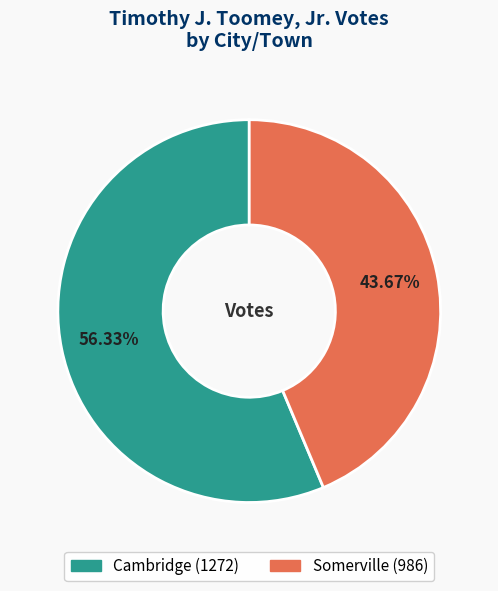

Approximately how many times larger is the value at Somerville compared to Cambridge?

0.8